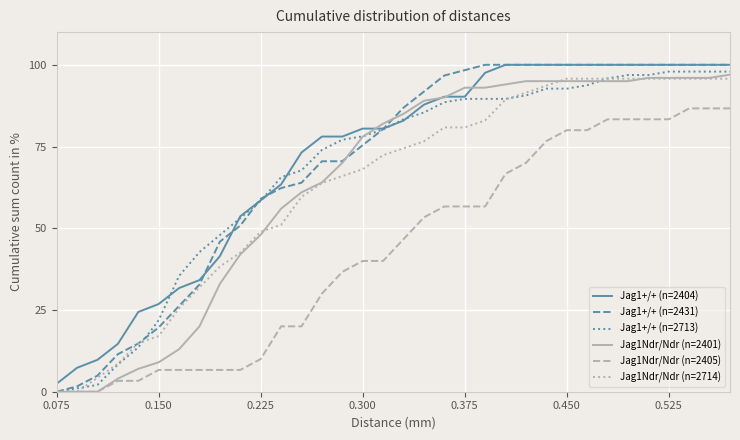

Is this an area chart (filled region under the line)?

No